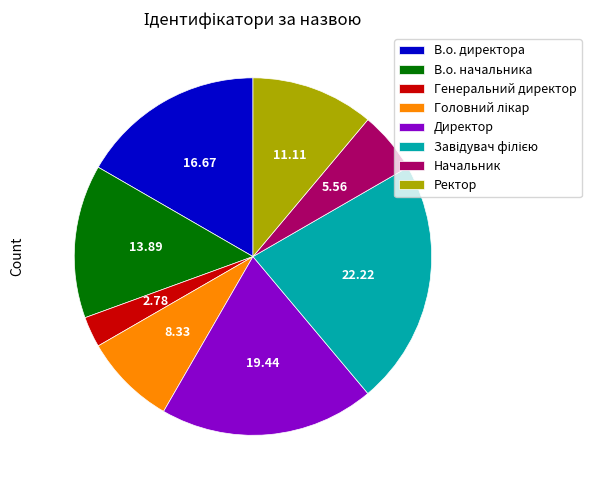

Combined, do В.о. директора and Директор account for over 50%?

No